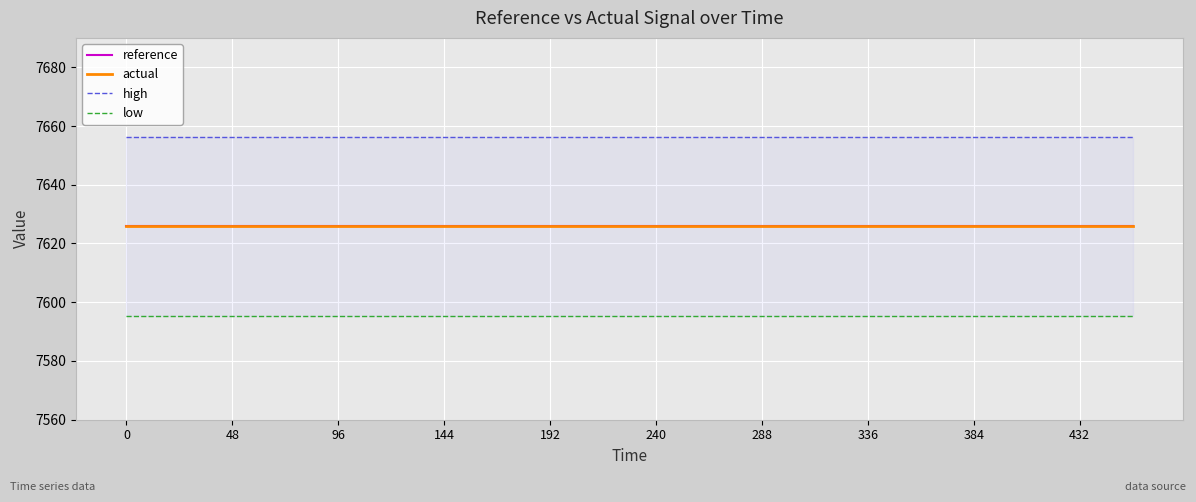

True or false: reference and high intersect in this chart.

False